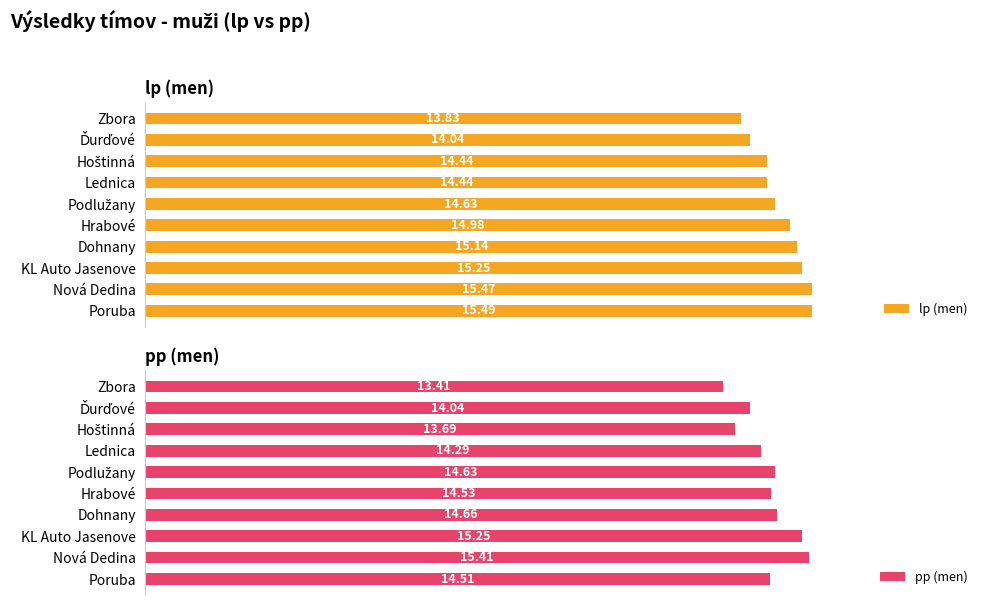

How many values in the pp (men) series exceed 14?

8